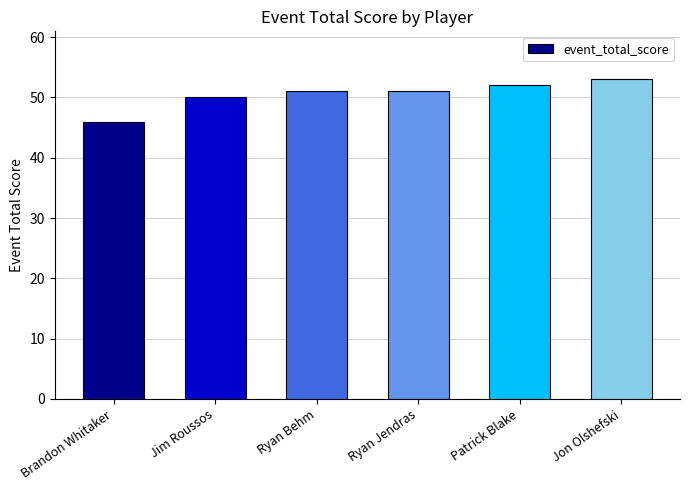

What is the maximum value shown in the chart?

53